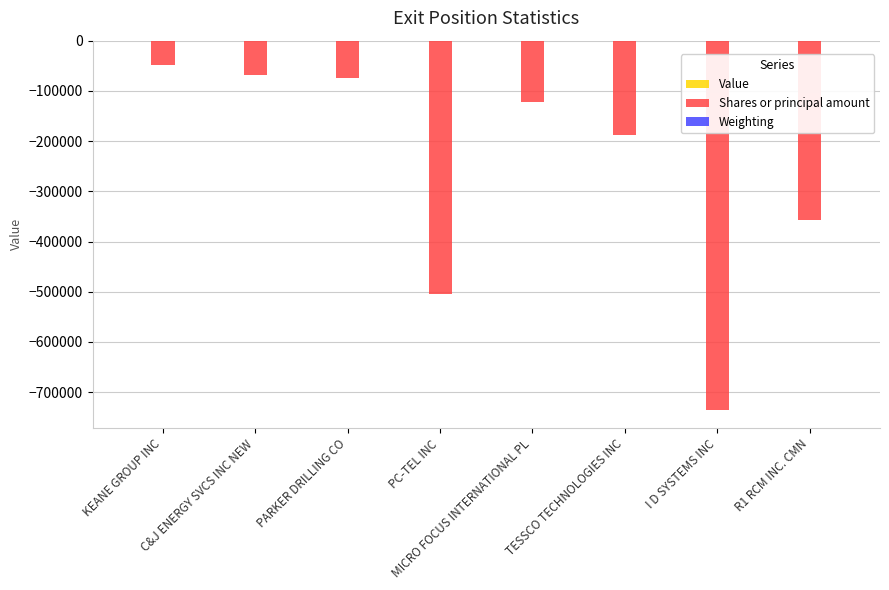

Between KEANE GROUP INC and R1 RCM INC. CMN, which series saw the biggest shift?

Shares or principal amount